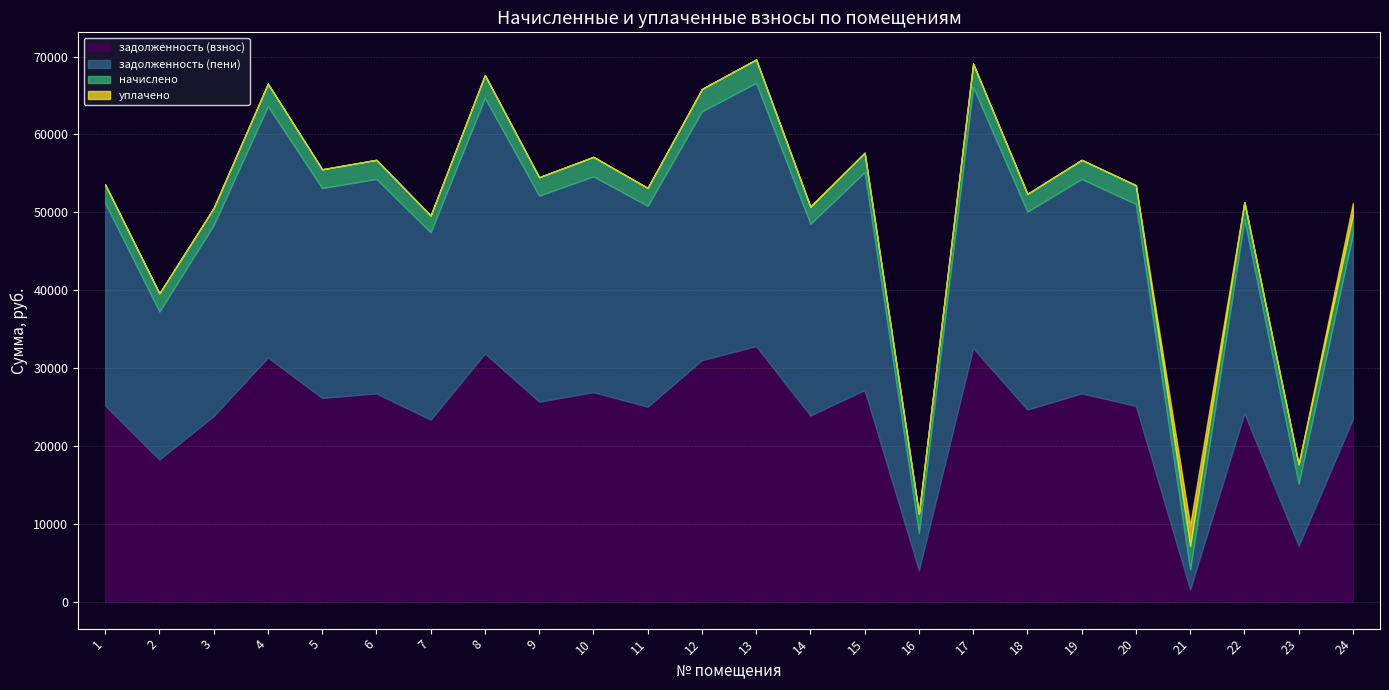

At how many categories does at least one series exceed 11311?

21